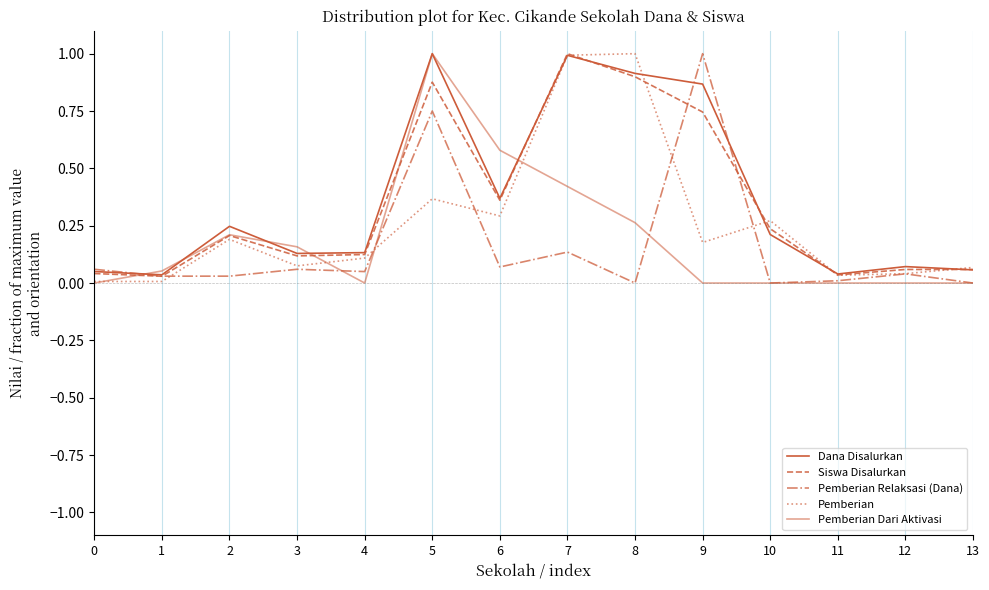

Does the chart display data point markers on the line(s)?

No